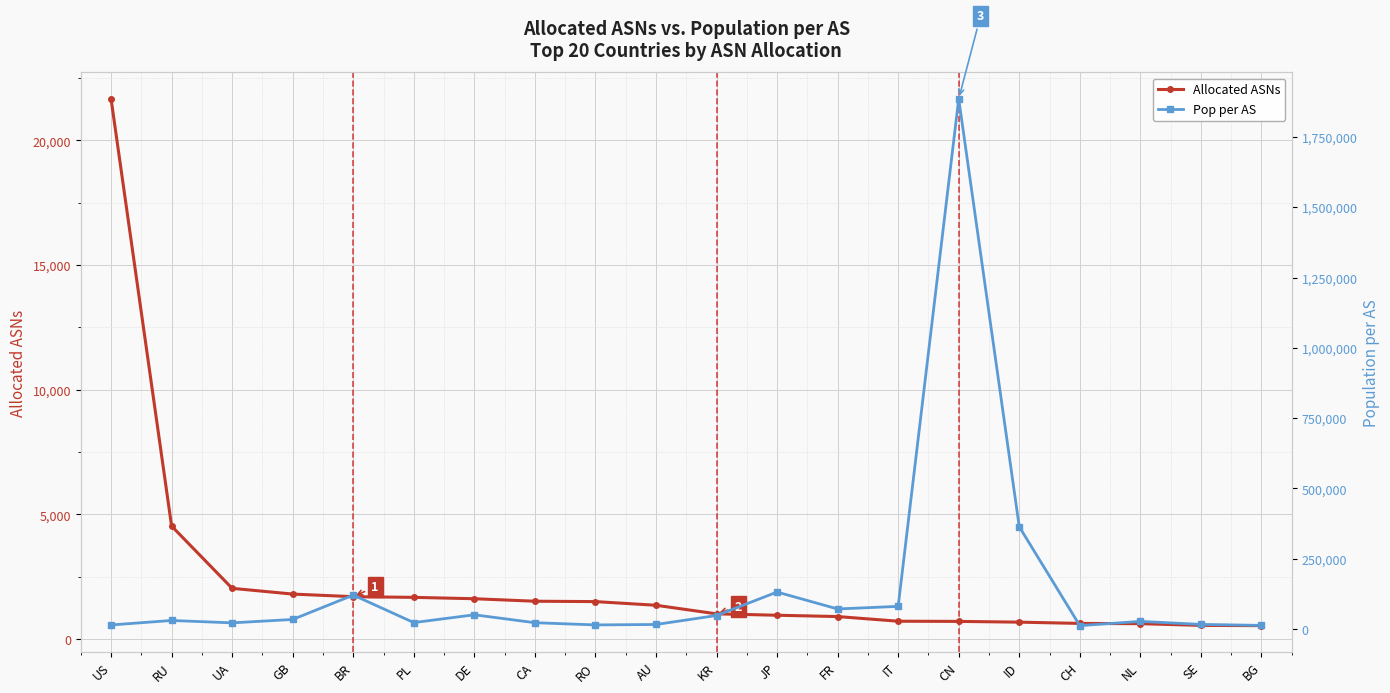

True or false: Pop per AS has more than 2 points higher than both neighbors.

True